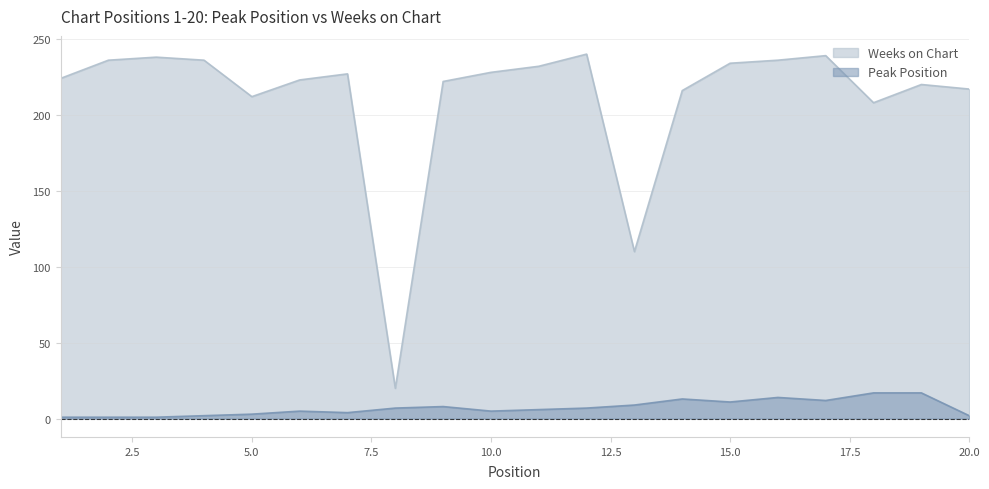

What is the average value of the Weeks on Chart series?

211